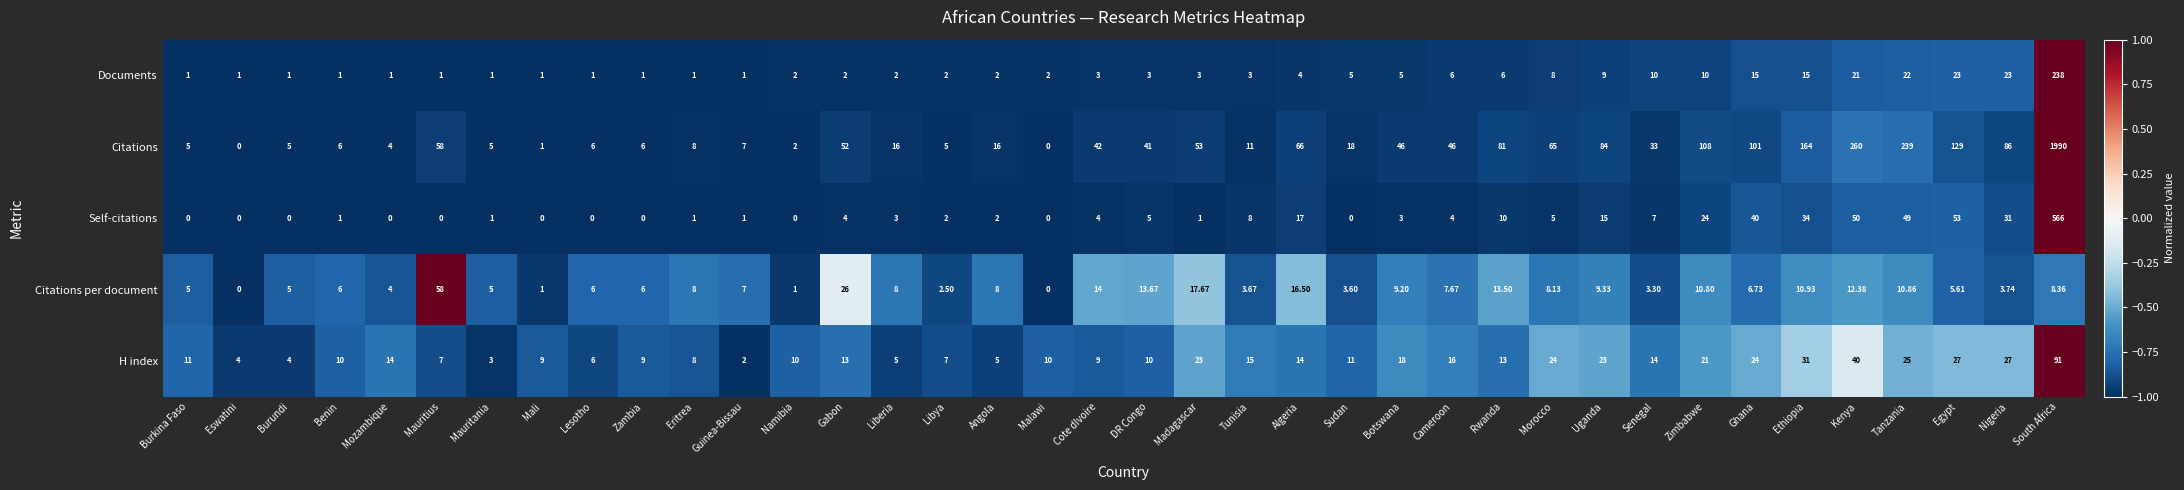

Rank the series by their maximum value, from lowest to highest.

Citations per document, H index, Documents, Self-citations, Citations